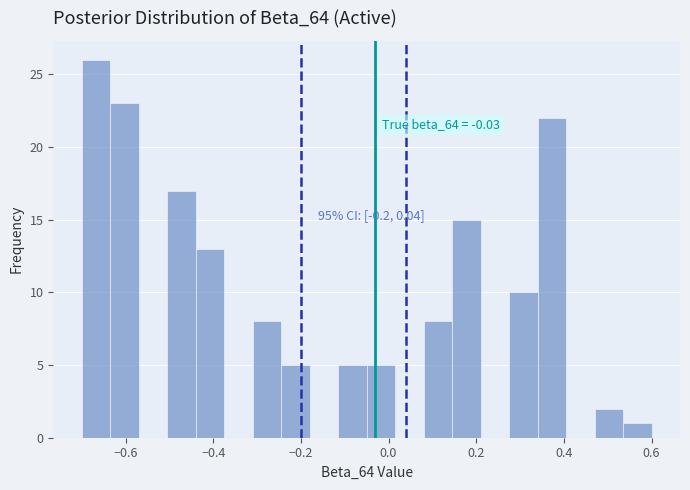

Read against the x-axis, roughly where is the centre of the tallest bar?

-0.66